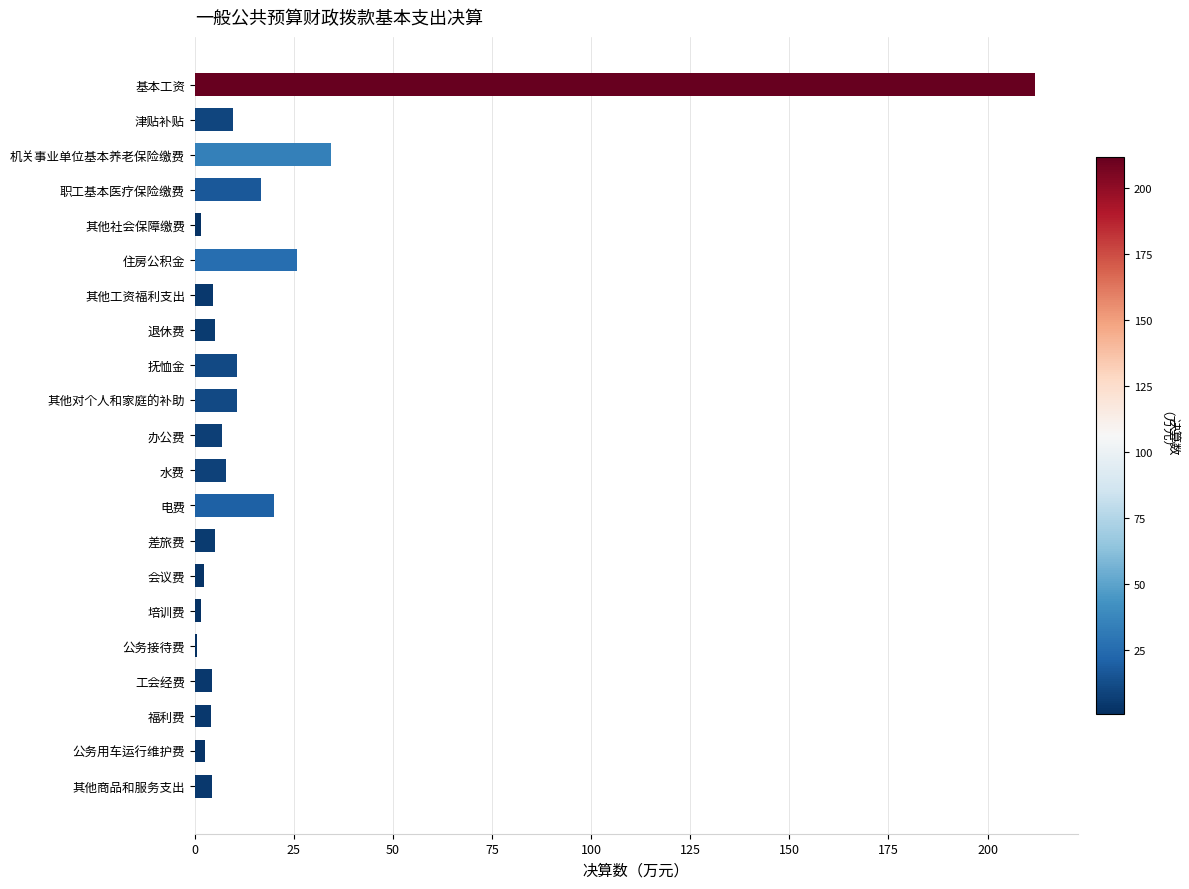

Does the chart contain stacked bars?

No